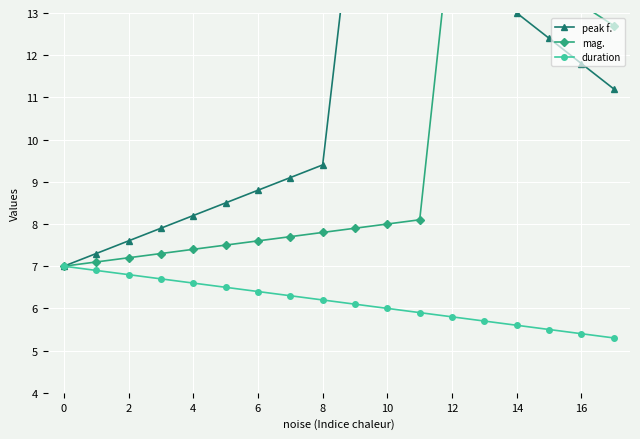

What is the value of the duration point at the 13th from the left?

6.4